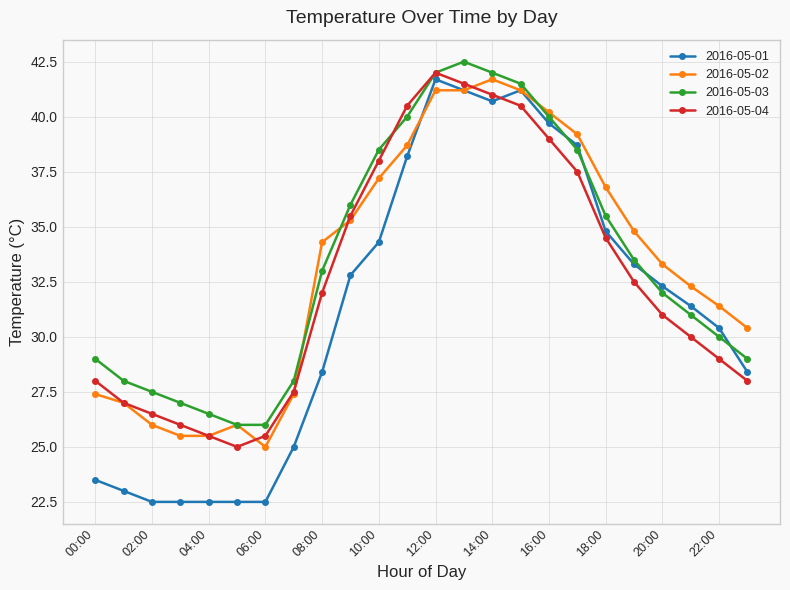

What is the lowest value of the 2016-05-04 series?

25.0